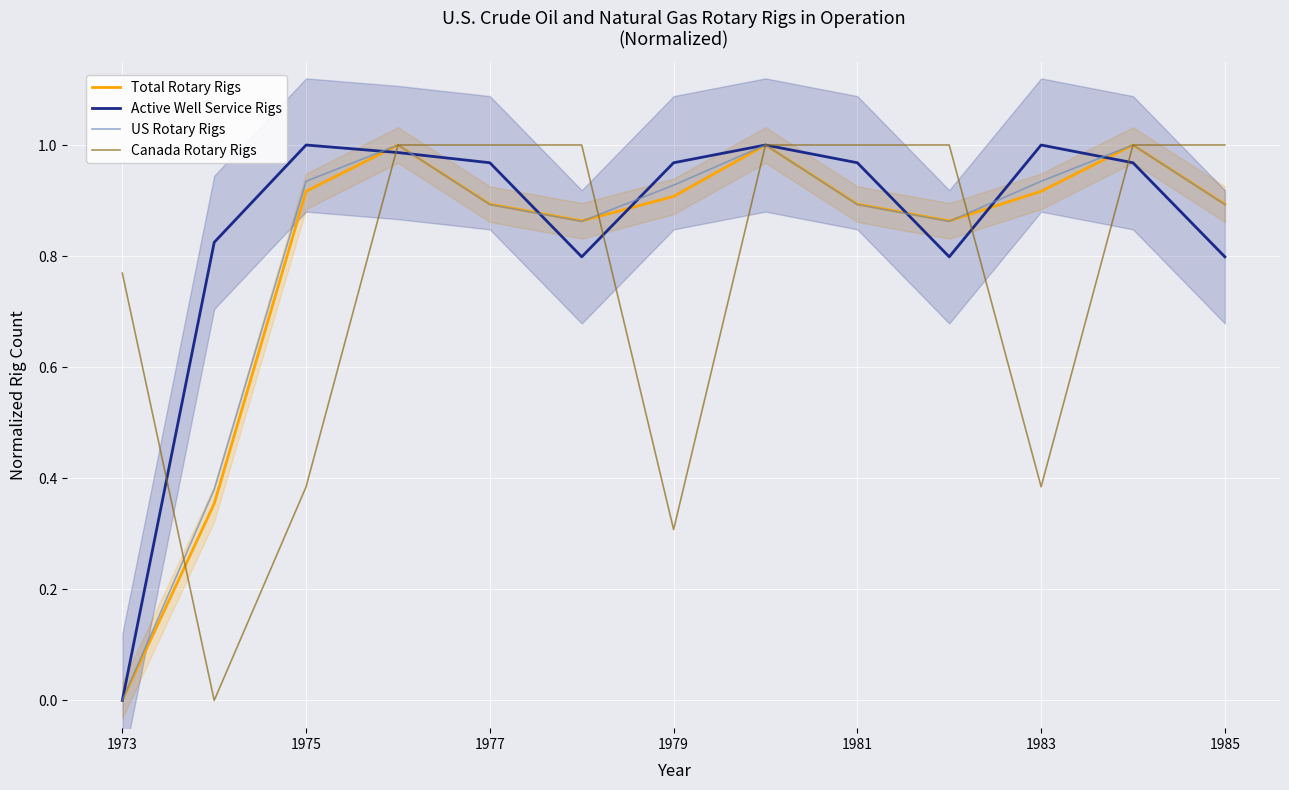

Reading left to right, list all the values displayed in this chart.

Total Rotary Rigs: 0.0	0.4	0.9	1.0	0.9	0.9	0.9	1.0	0.9	0.9	0.9	1.0	0.9
Active Well Service Rigs: 0.0	0.8	1.0	1.0	1.0	0.8	1.0	1.0	1.0	0.8	1.0	1.0	0.8
US Rotary Rigs: 0.0	0.4	0.9	1.0	0.9	0.9	0.9	1.0	0.9	0.9	0.9	1.0	0.9
Canada Rotary Rigs: 0.8	0.0	0.4	1.0	1.0	1.0	0.3	1.0	1.0	1.0	0.4	1.0	1.0